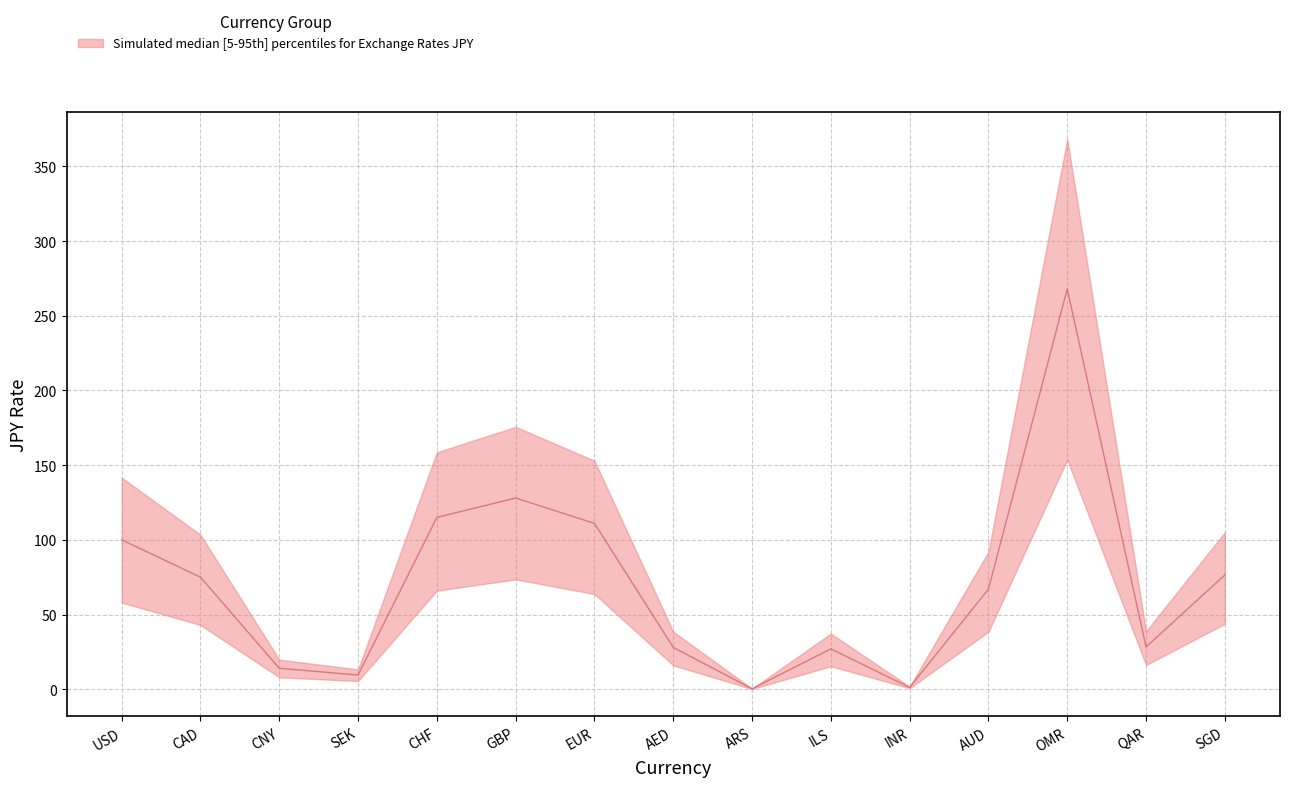

How many categories are shown in the chart?

15